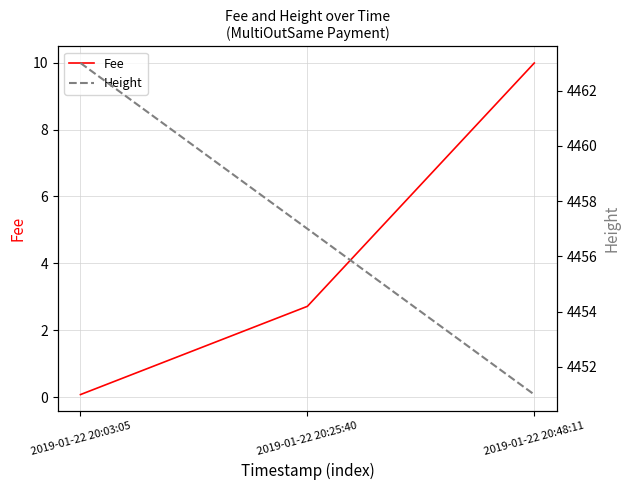

At which label does Height first exceed 4457?

2019-01-22 20:03:05